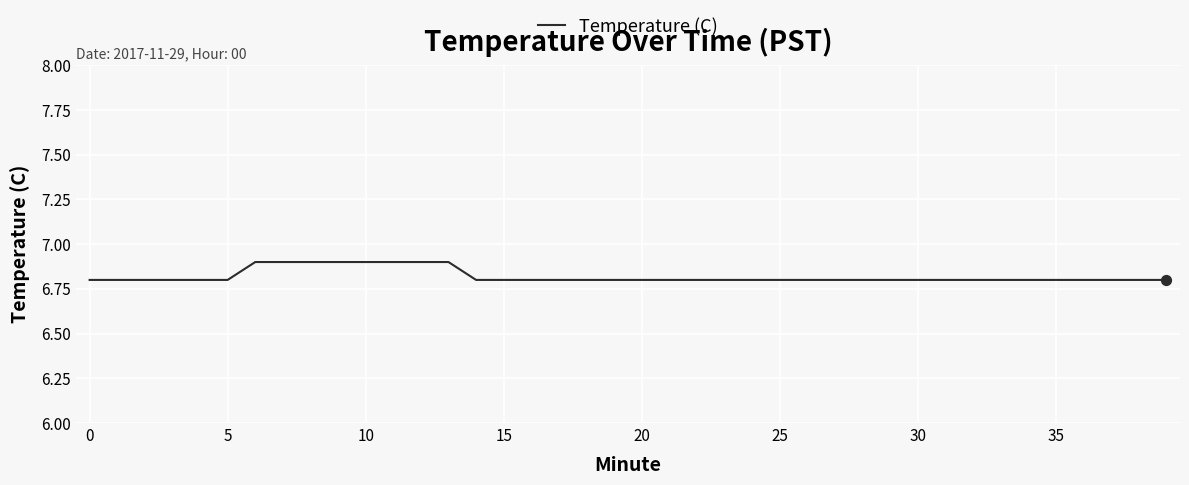

What is the smallest value displayed?

6.8